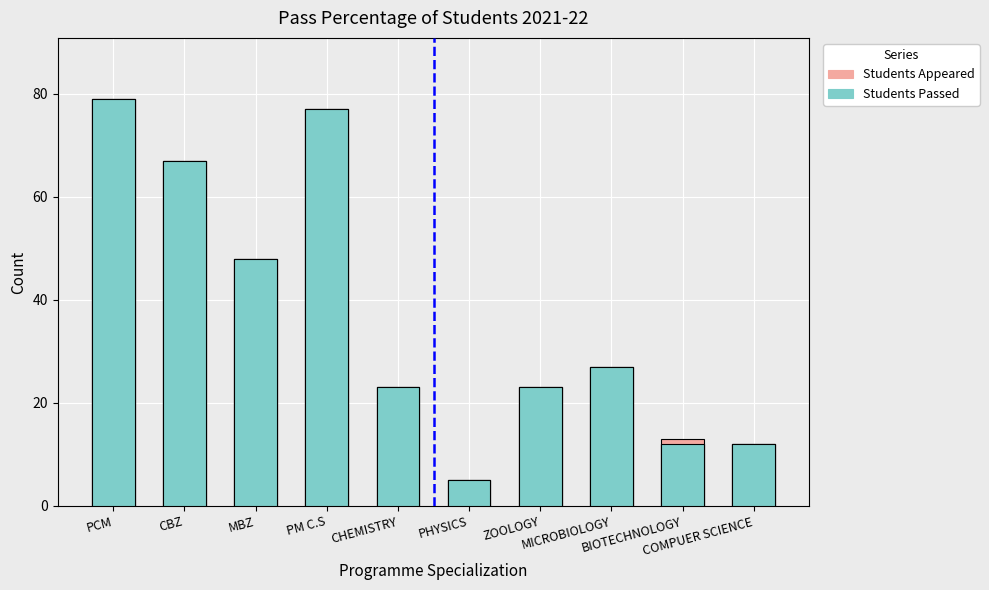

Which category has the lowest value in the Students Passed series?

PHYSICS